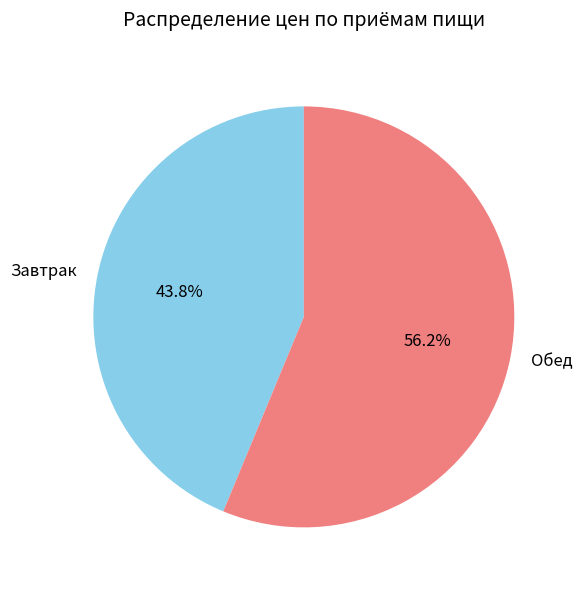

Does Завтрак account for over 50% of the chart?

No